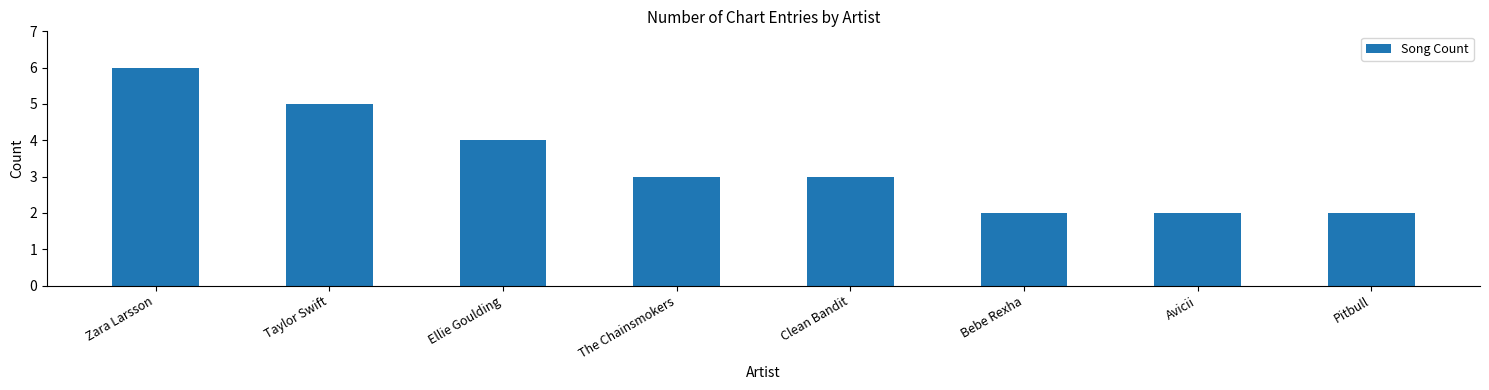

What is the sum of the values at Avicii and Ellie Goulding?

6